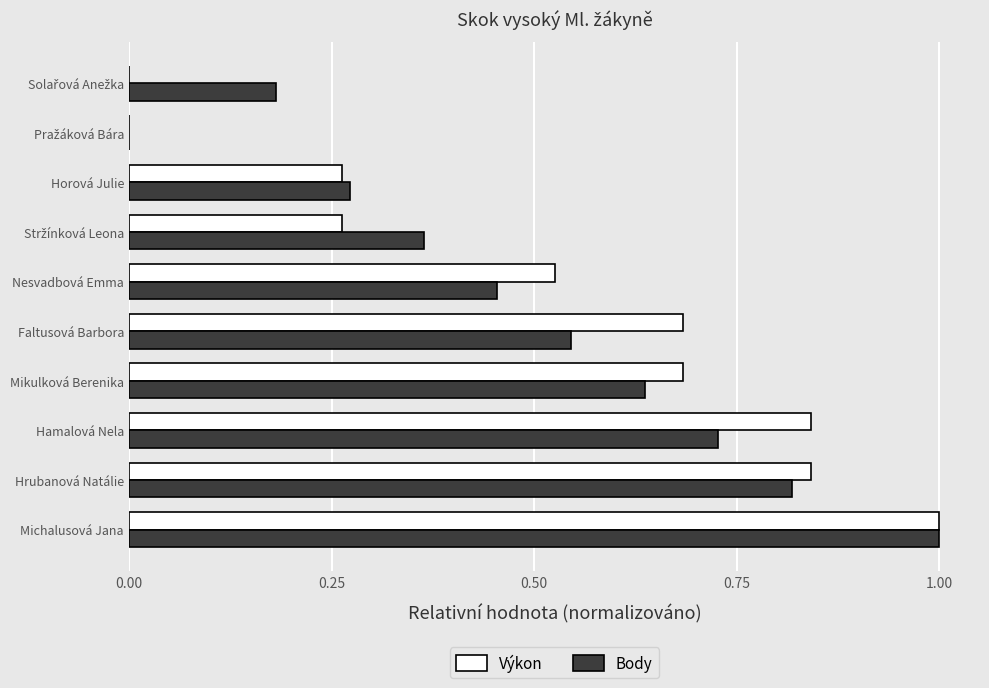

What is the total value across all series at Mikulková Berenika?

1.3